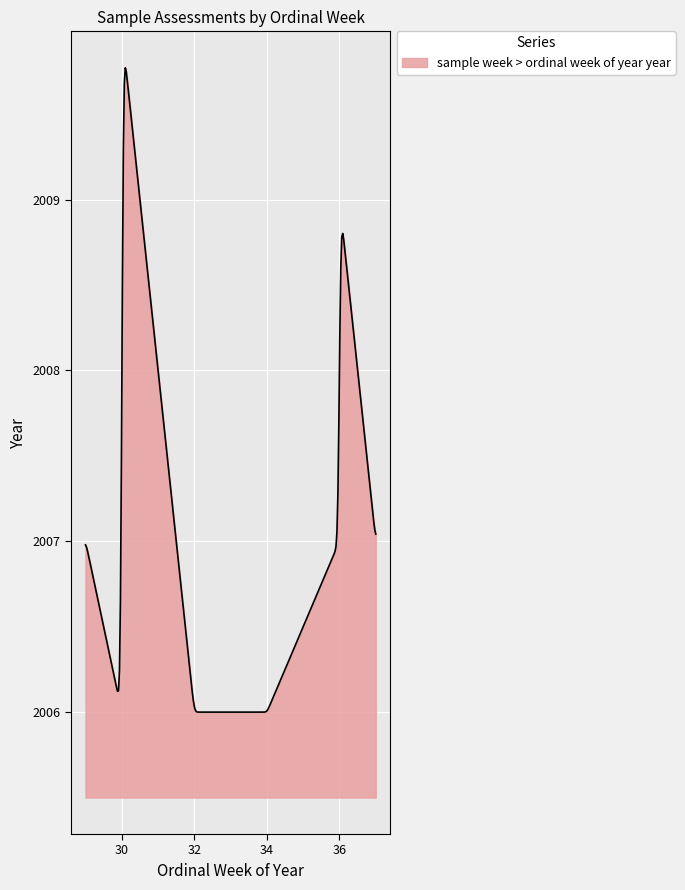

What is the difference between the maximum and minimum values?

3.8